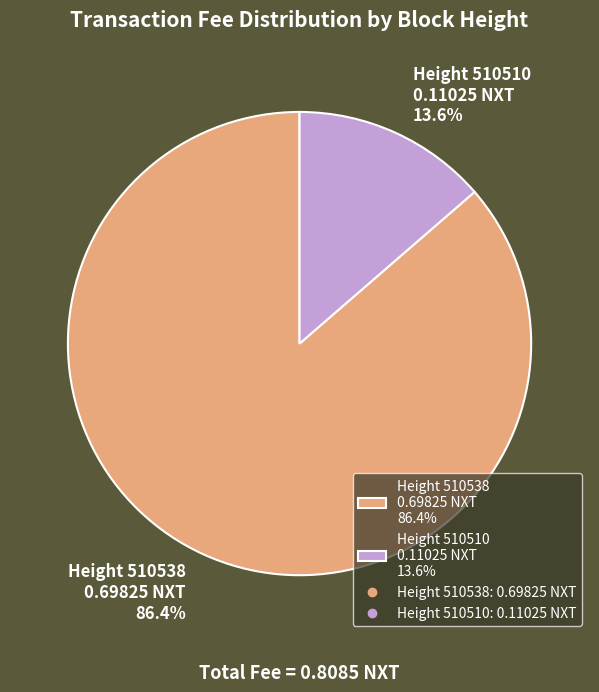

Rank the categories by value from highest to lowest.

Height 510538 0.69825 NXT 86.4%, Height 510510 0.11025 NXT 13.6%